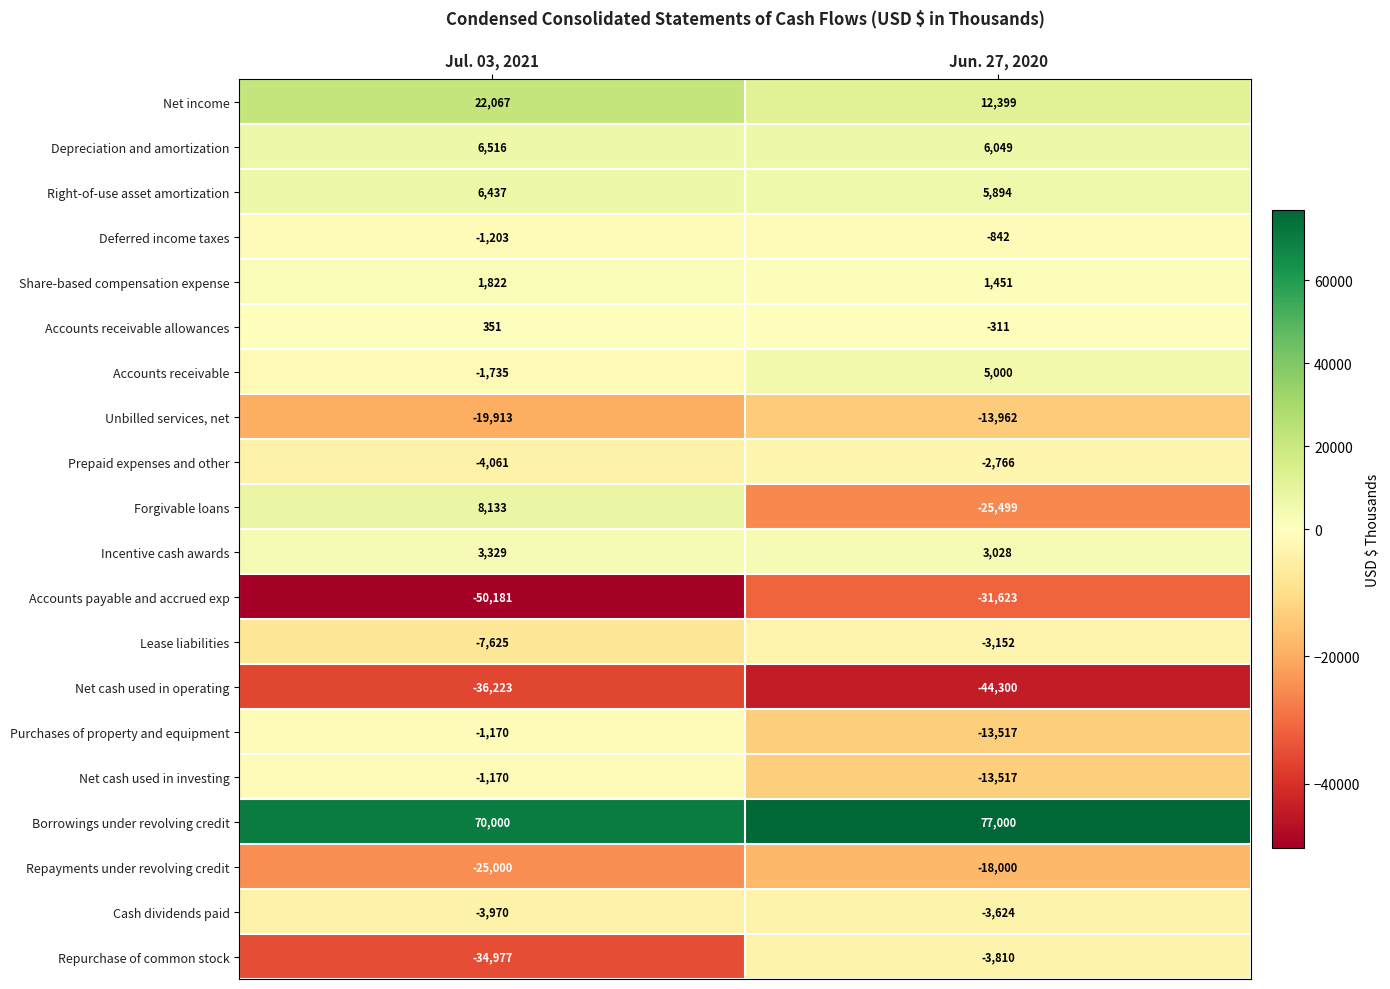

Which category has the highest value across all series?

Jun. 27, 2020